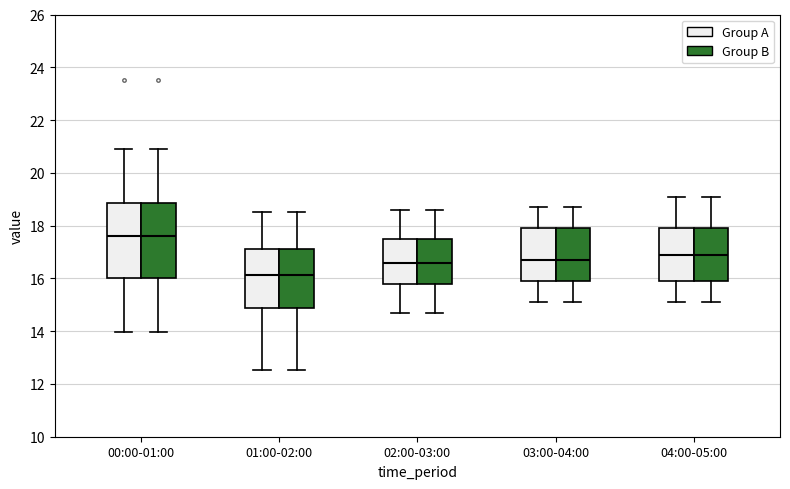

Reading left to right, transcribe this box plot: for each box, give where its median line is, the range the box spans, and where its two whiskers end, as read against the y-axis. The values are not printed on the chart, so give them approximately, as read against the axis.

00:00-01:00 (Group A): median 17.6, box 16.0 to 18.8, whiskers 14.0 to 21.0
00:00-01:00 (Group B): median 17.6, box 16.0 to 18.8, whiskers 14.0 to 21.0
01:00-02:00 (Group A): median 16.2, box 14.8 to 17.2, whiskers 12.6 to 18.6
01:00-02:00 (Group B): median 16.2, box 14.8 to 17.2, whiskers 12.6 to 18.6
02:00-03:00 (Group A): median 16.6, box 15.8 to 17.6, whiskers 14.8 to 18.6
02:00-03:00 (Group B): median 16.6, box 15.8 to 17.6, whiskers 14.8 to 18.6
03:00-04:00 (Group A): median 16.8, box 16.0 to 18.0, whiskers 15.2 to 18.8
03:00-04:00 (Group B): median 16.8, box 16.0 to 18.0, whiskers 15.2 to 18.8
04:00-05:00 (Group A): median 17.0, box 16.0 to 18.0, whiskers 15.2 to 19.2
04:00-05:00 (Group B): median 17.0, box 16.0 to 18.0, whiskers 15.2 to 19.2